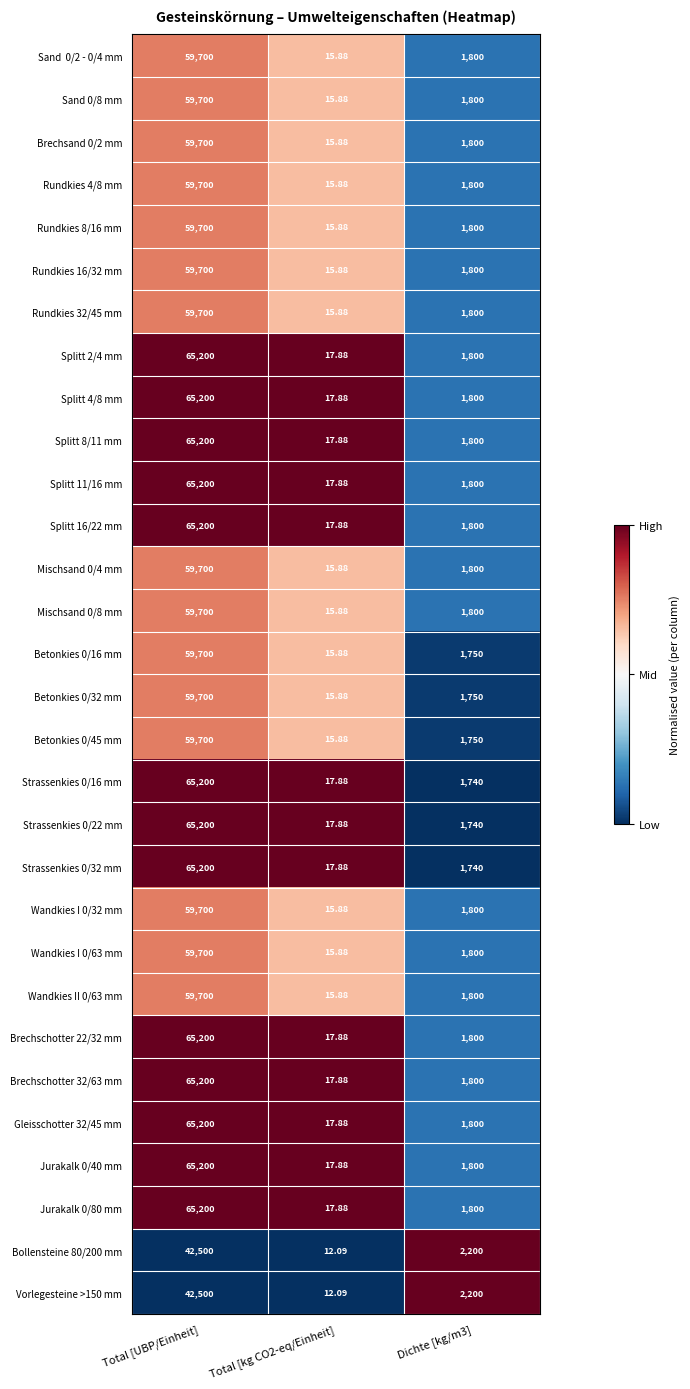

At which category is the sum across all series the highest?

Total [UBP/Einheit]